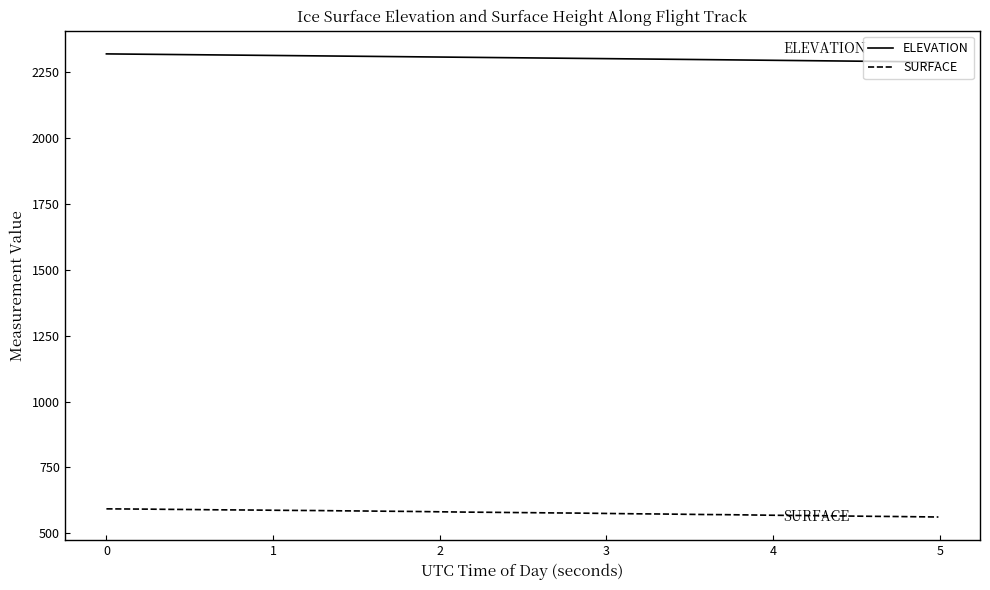

Which series has the largest total across all categories?

ELEVATION